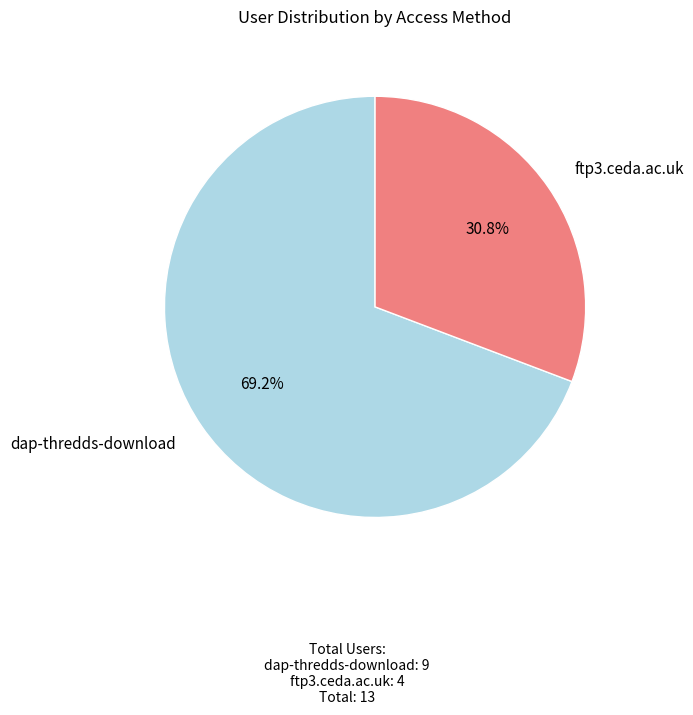

True or false: ftp3.ceda.ac.uk accounts for 42% of the total.

False